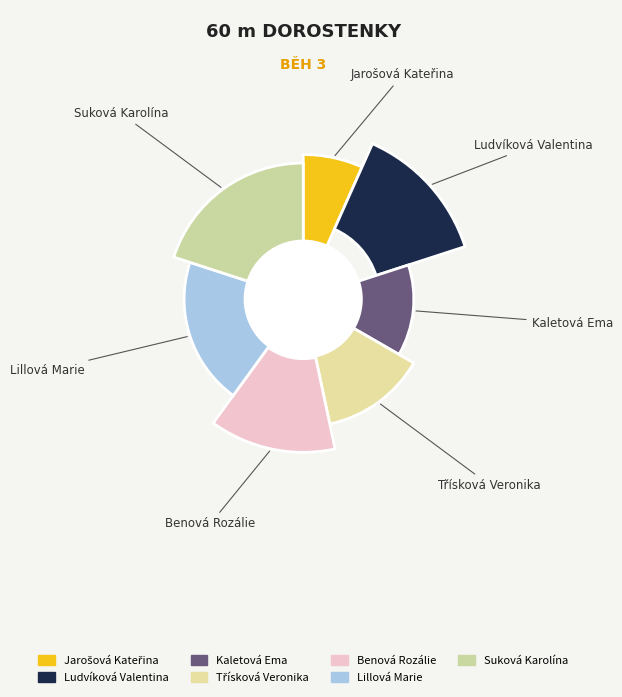

What is the total percentage of Třísková Veronika and Suková Karolína?

33.3%